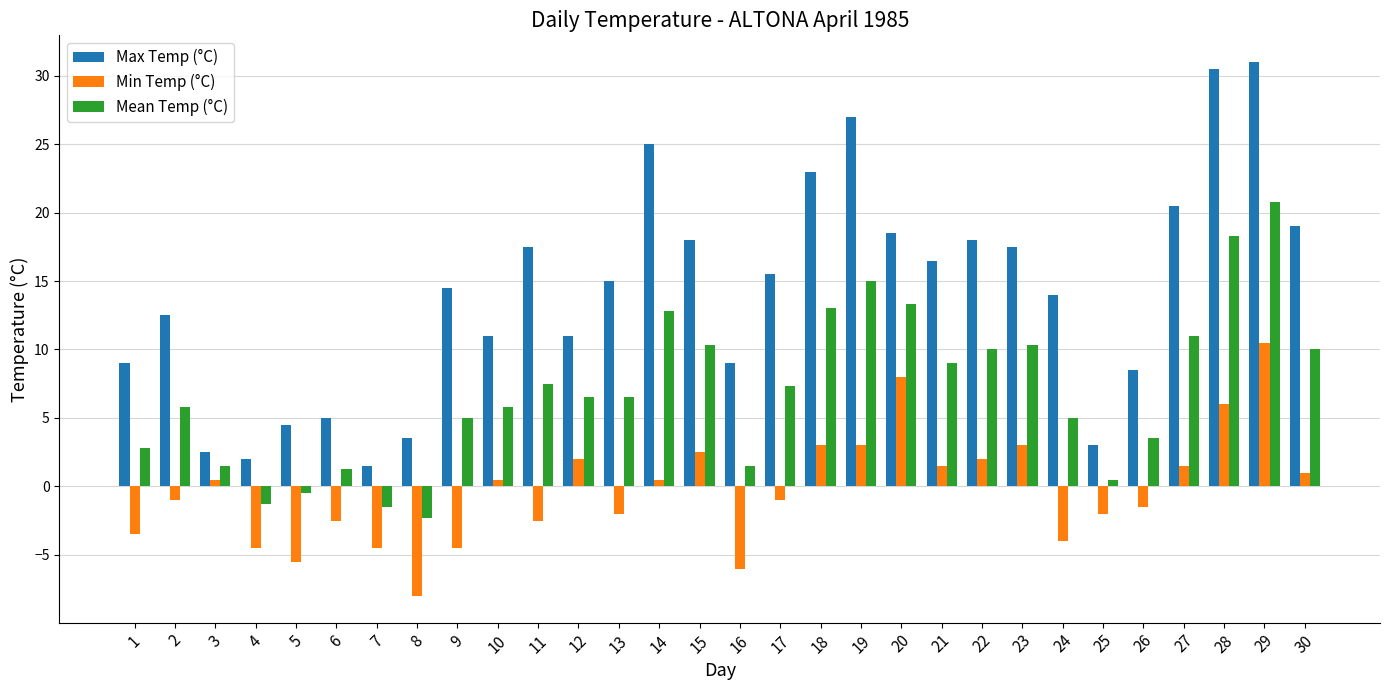

What is the average value of the Max Temp (°C) series?

14.1